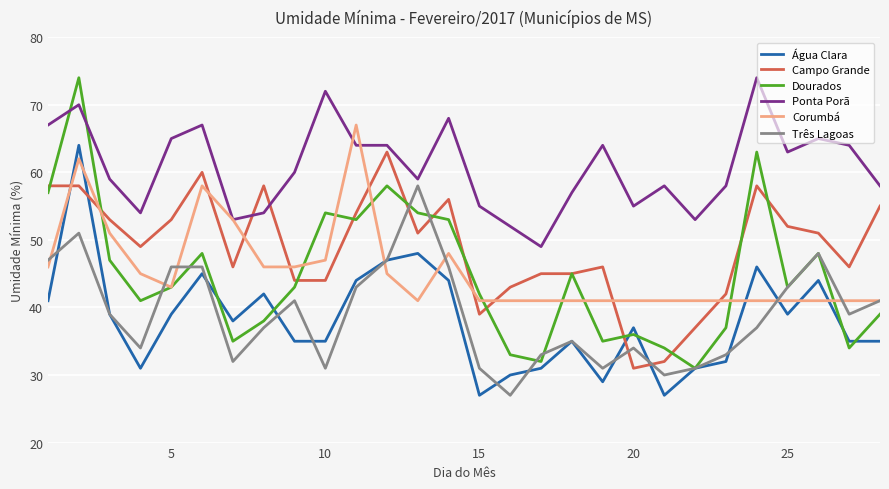

Which series ends up on top after the final intersection of Ponta Porã and Campo Grande?

Ponta Porã